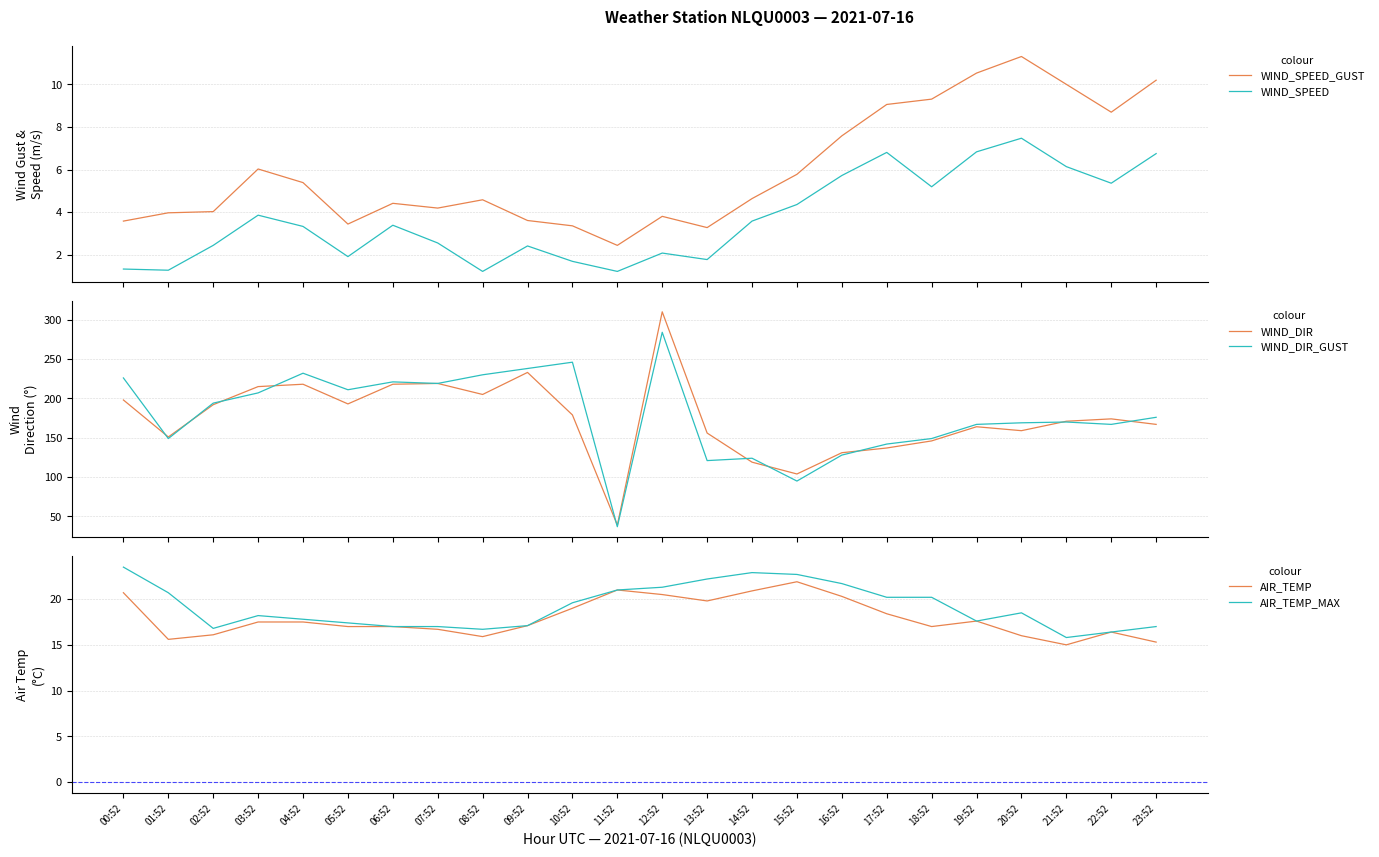

What is the smallest value displayed?

1.2